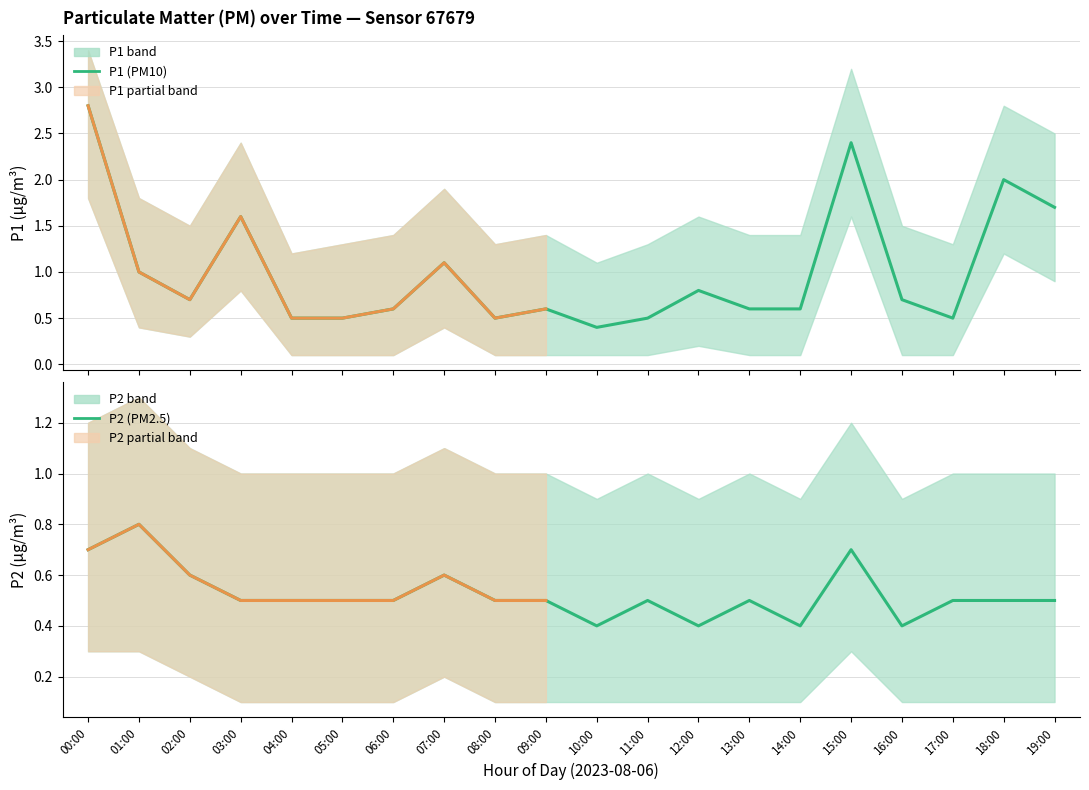

Reading left to right, list all the values displayed in this chart.

P1: 2.8	1.0	0.7	1.6	0.5	0.5	0.6	1.1	0.5	0.6	0.4	0.5	0.8	0.6	0.6	2.4	0.7	0.5	2.0	1.7
P1_upper: 3.4	1.8	1.5	2.4	1.2	1.3	1.4	1.9	1.3	1.4	1.1	1.3	1.6	1.4	1.4	3.2	1.5	1.3	2.8	2.5
P1_lower: 1.8	0.4	0.3	0.8	0.1	0.1	0.1	0.4	0.1	0.1	0.1	0.1	0.2	0.1	0.1	1.6	0.1	0.1	1.2	0.9
P2: 0.7	0.8	0.6	0.5	0.5	0.5	0.5	0.6	0.5	0.5	0.4	0.5	0.4	0.5	0.4	0.7	0.4	0.5	0.5	0.5
P2_upper: 1.2	1.3	1.1	1.0	1.0	1.0	1.0	1.1	1.0	1.0	0.9	1.0	0.9	1.0	0.9	1.2	0.9	1.0	1.0	1.0
P2_lower: 0.3	0.3	0.2	0.1	0.1	0.1	0.1	0.2	0.1	0.1	0.1	0.1	0.1	0.1	0.1	0.3	0.1	0.1	0.1	0.1